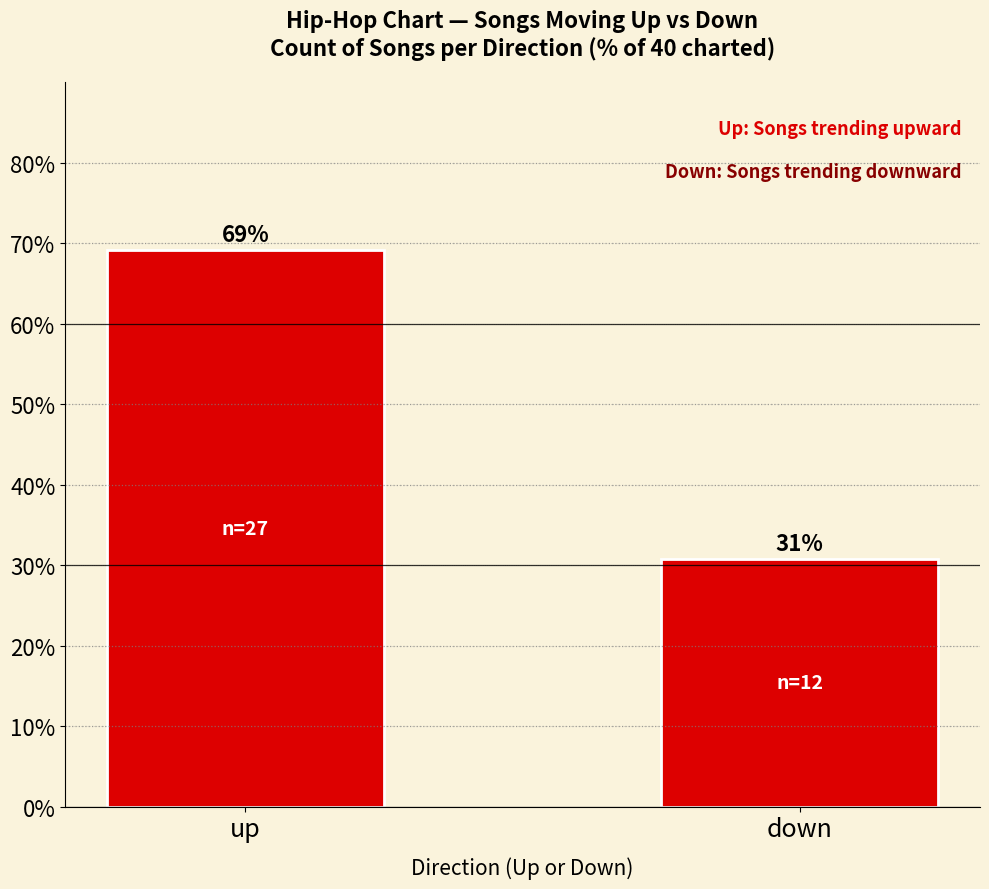

Which label corresponds to the largest value in the chart?

up